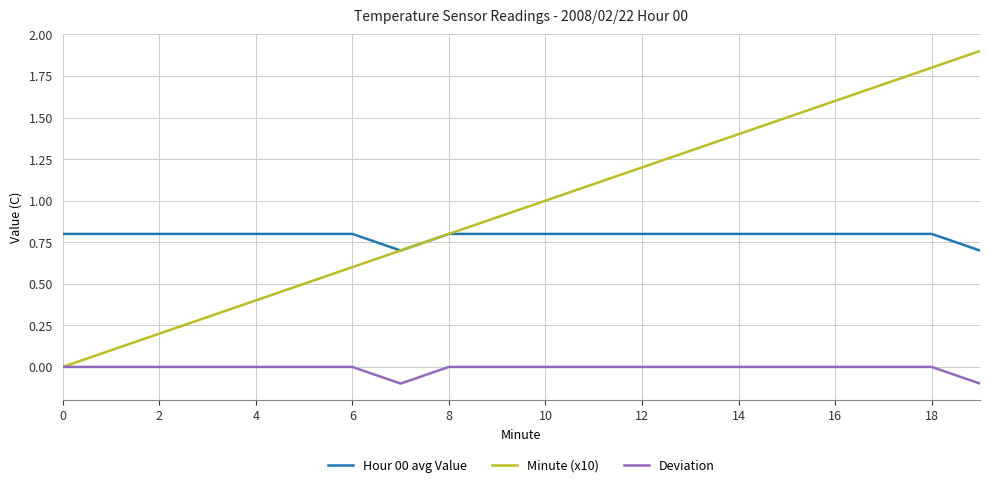

What is the maximum value shown in the chart?

1.9